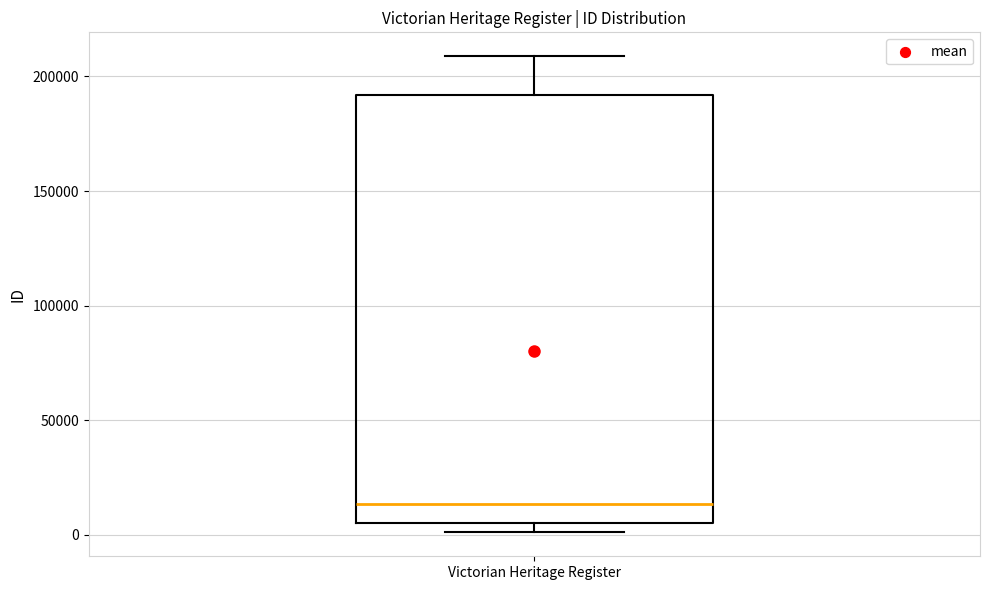

Read this box plot against the y-axis: the position of the median line, the range covered by the box, and the ends of both whiskers. The values are not printed on the chart, so give them approximately, as read against the axis.

median 15000, box 5000 to 190000, whiskers 0 to 210000